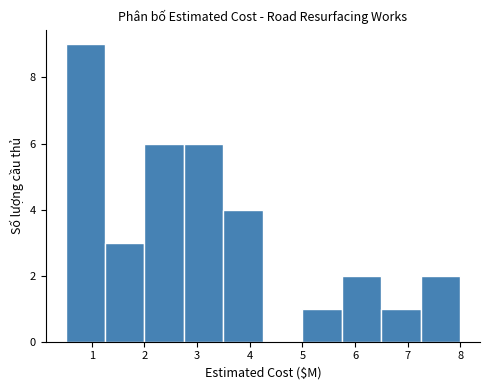

Over which range of the x-axis is the bar tallest?

0.50 to 1.25